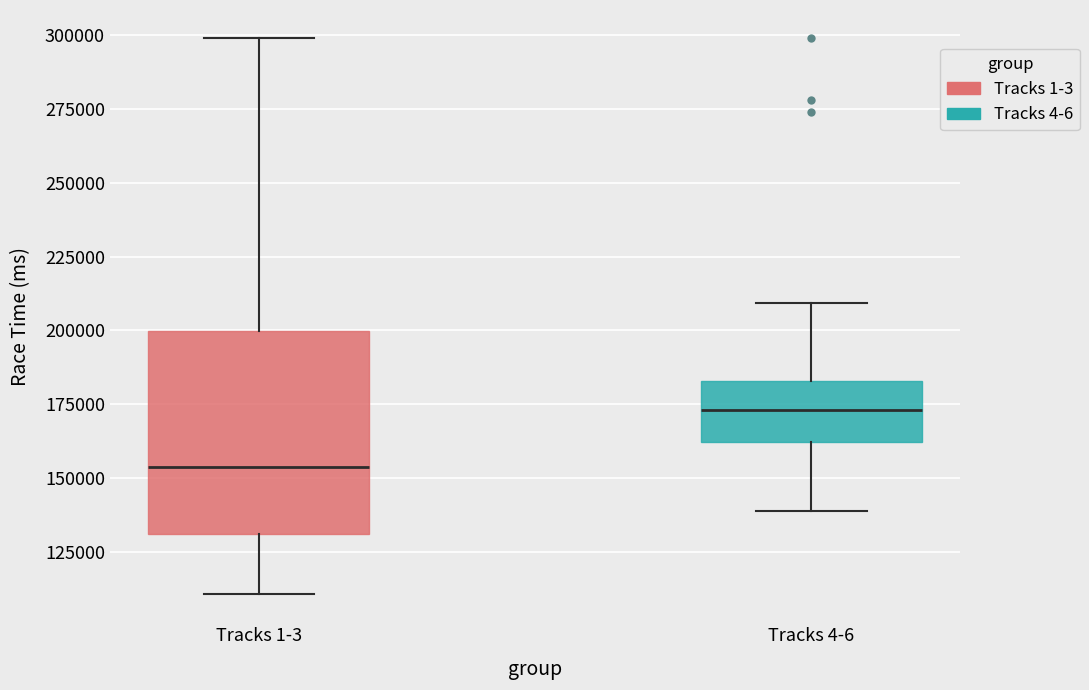

Which box has the lowest median line?

Tracks 1-3